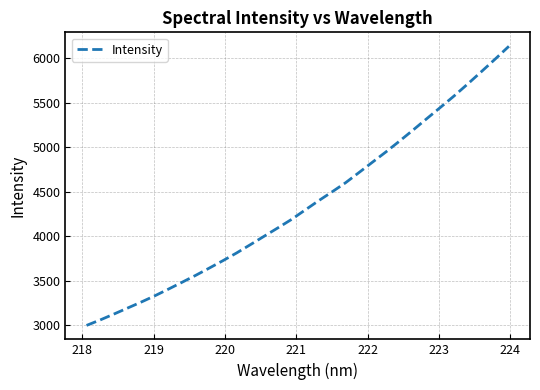

Does the chart display data point markers on the line(s)?

No